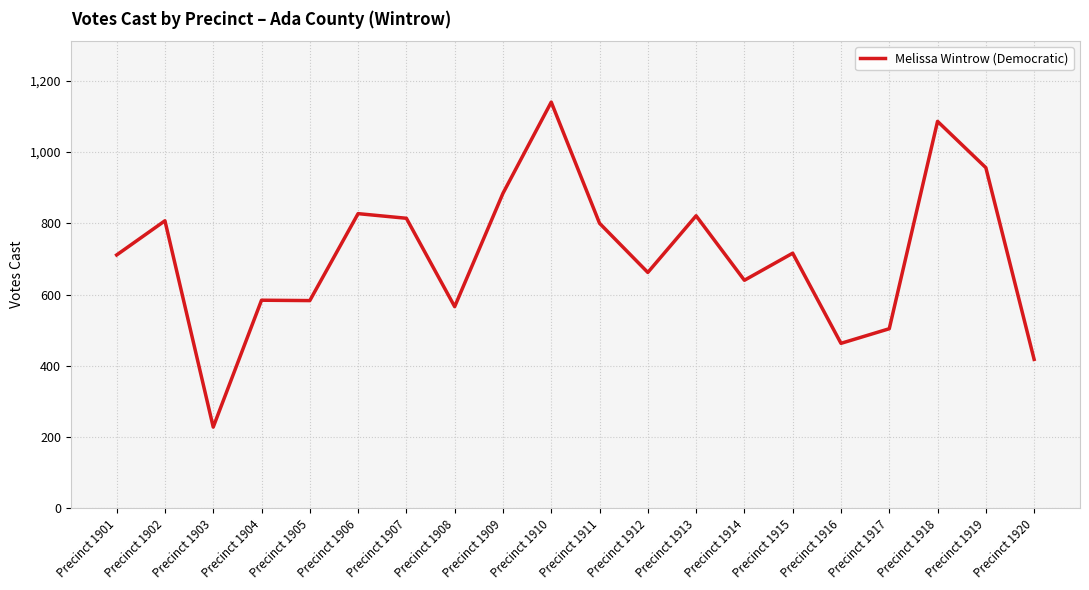

What is the change in value from Precinct 1904 to Precinct 1910?

+556